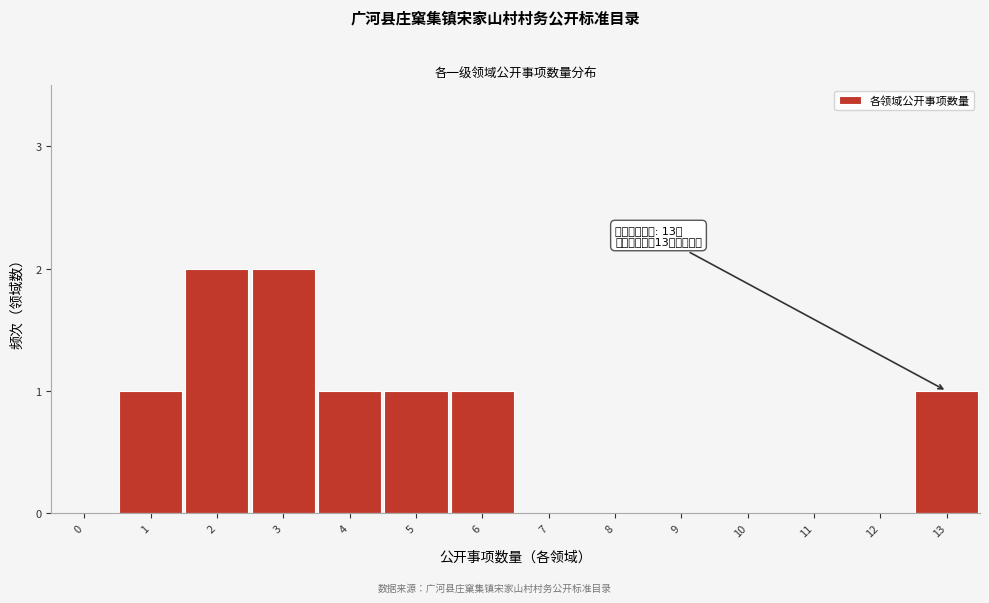

Reading left to right, extract all data points from this chart.

0=0	1=1	2=2	3=2	4=1	5=1	6=1	7=0	8=0	9=0	10=0	11=0	12=0	13=1